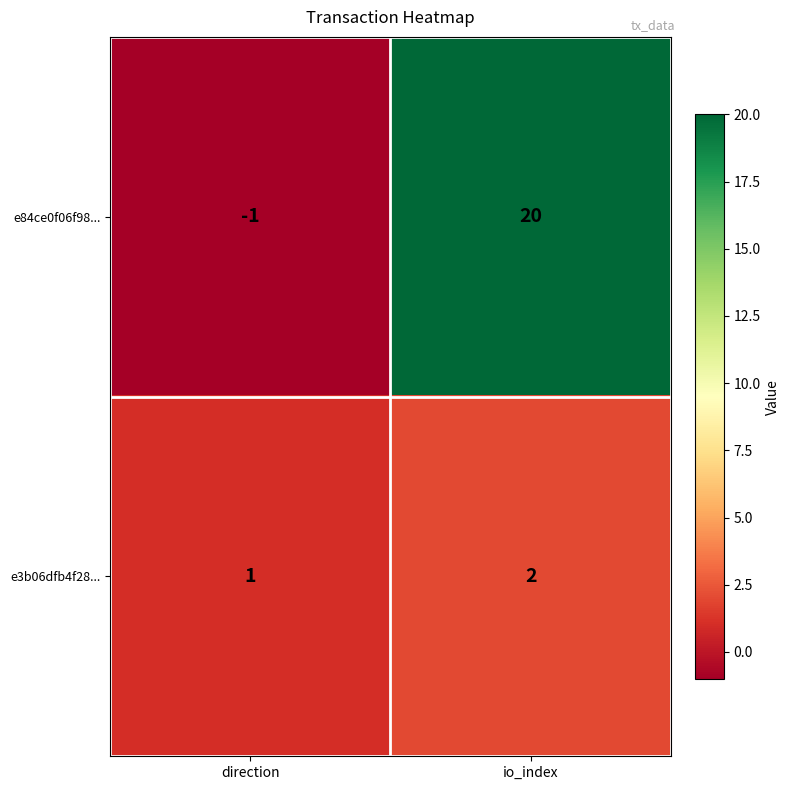

Which series has the largest total across all categories?

e84ce0f06f98...